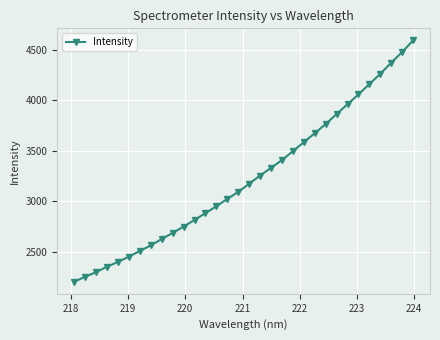

What is the smallest value displayed?

2201.6